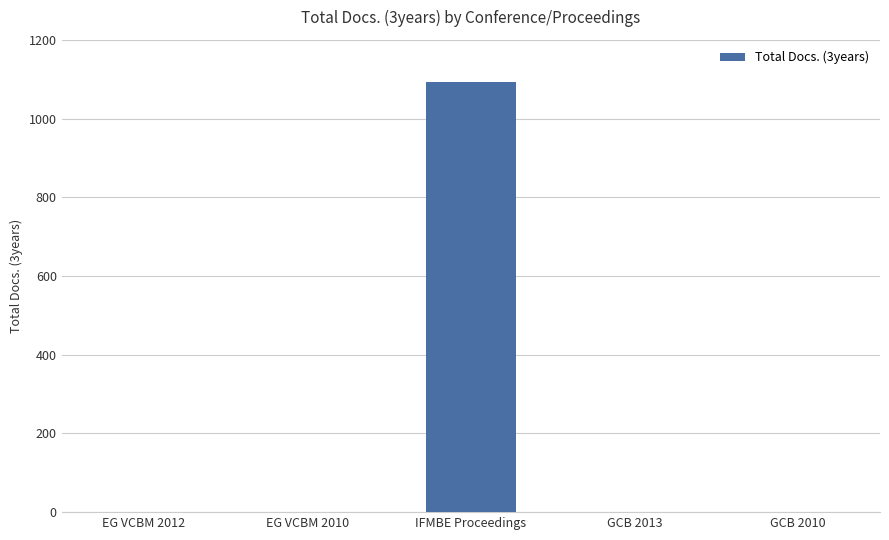

Which has a higher value, GCB 2013 or IFMBE Proceedings?

IFMBE Proceedings